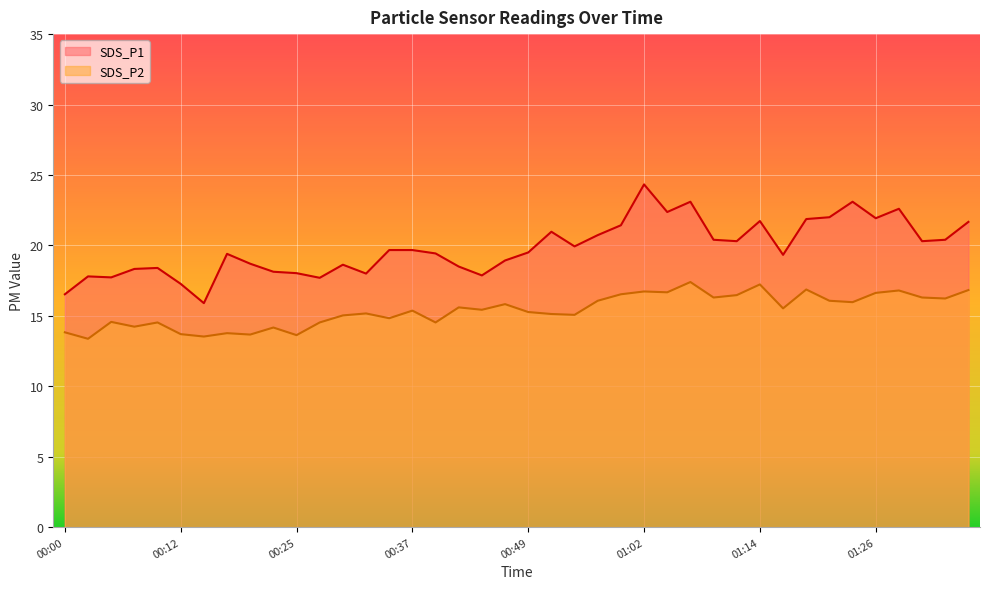

List the labels in order of SDS_P2 value, smallest first.

00:02, 00:15, 00:25, 00:20, 00:12, 00:17, 00:00, 00:22, 00:07, 00:10, 00:27, 00:39, 00:05, 00:34, 00:29, 00:54, 00:52, 00:32, 00:49, 00:37, 00:44, 01:16, 00:42, 00:47, 01:24, 00:57, 01:22, 01:34, 01:09, 01:31, 01:11, 00:59, 01:26, 01:04, 01:02, 01:29, 01:36, 01:19, 01:14, 01:07